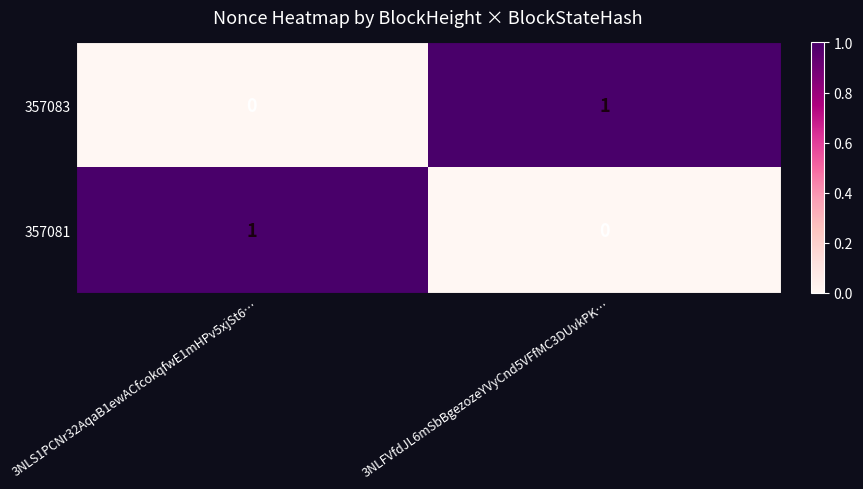

At 3NLS1PCNr32AqaB1ewACfcokqfwE1mHPv5xjSt6…, list the series in order from largest to smallest.

357081, 357083